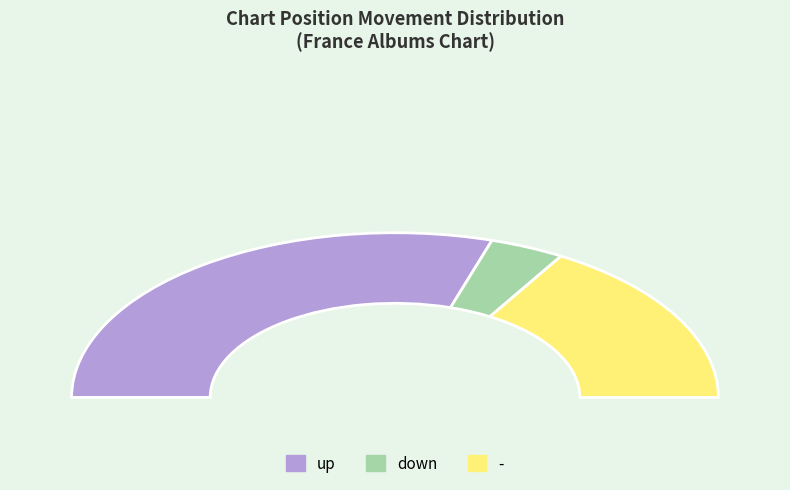

What is the majority slice?

up